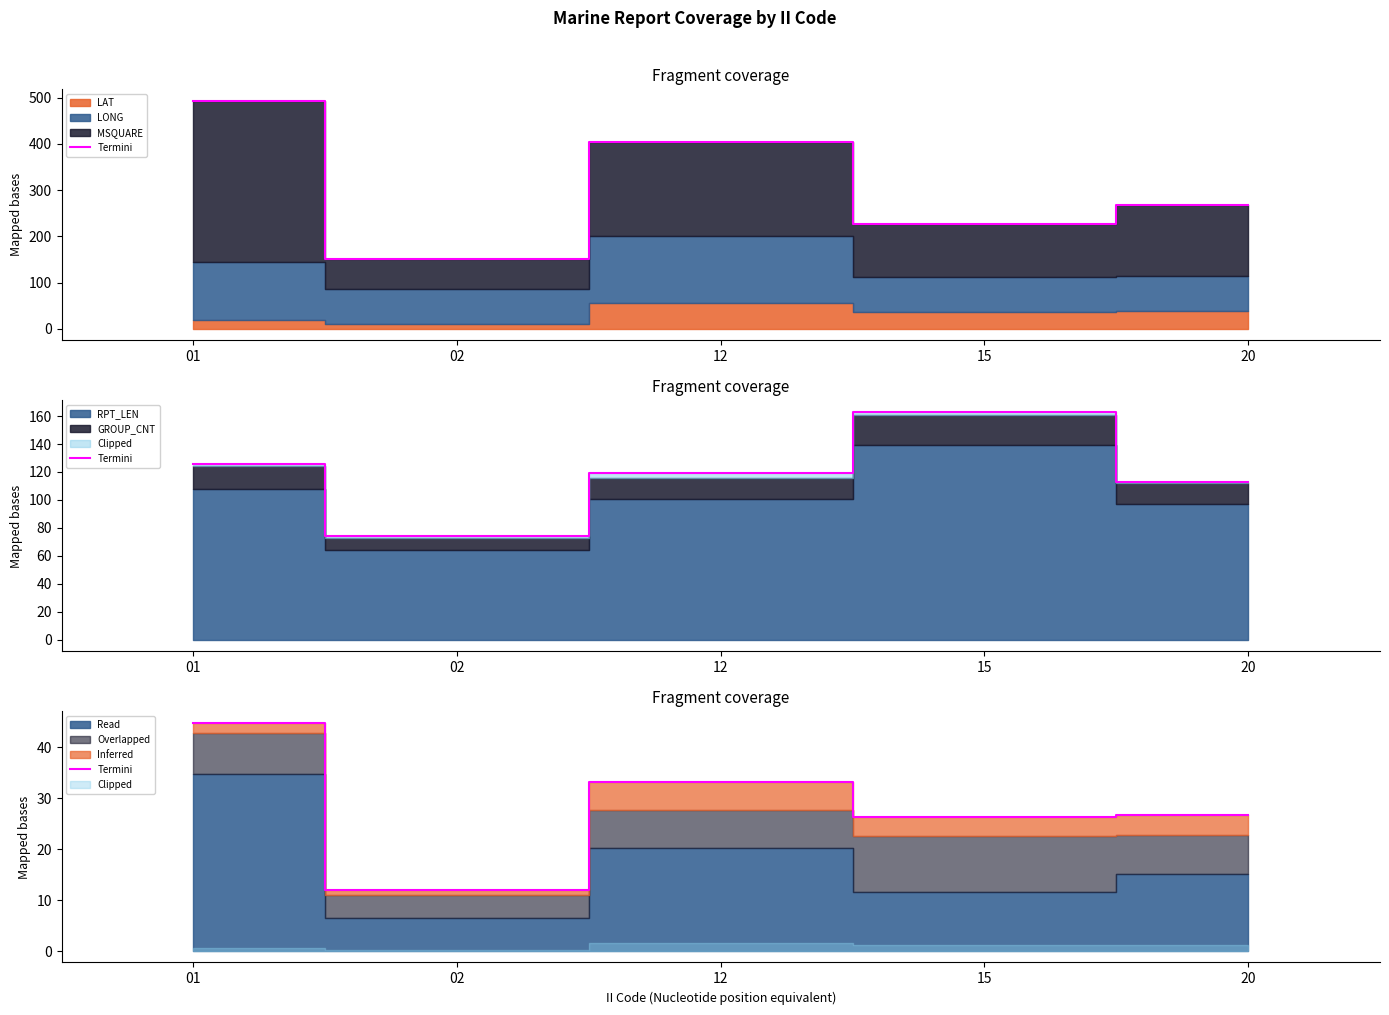

Rank the categories by value from highest to lowest.

01, 12, 20, 15, 02